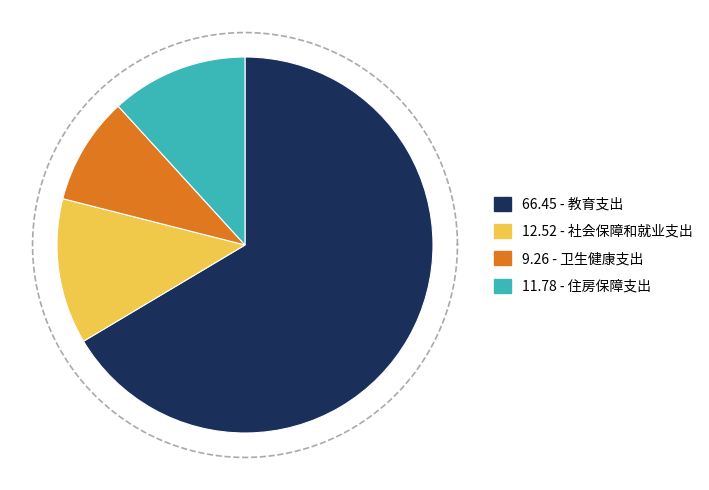

Rank the categories by value from lowest to highest.

卫生健康支出, 住房保障支出, 社会保障和就业支出, 教育支出